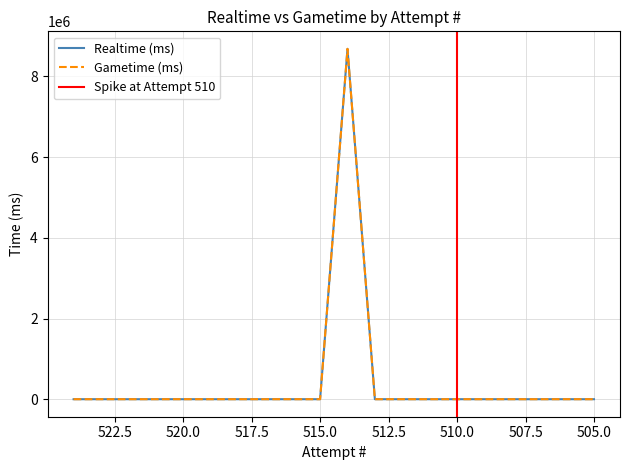

At how many categories does at least one series exceed 2104910?

1